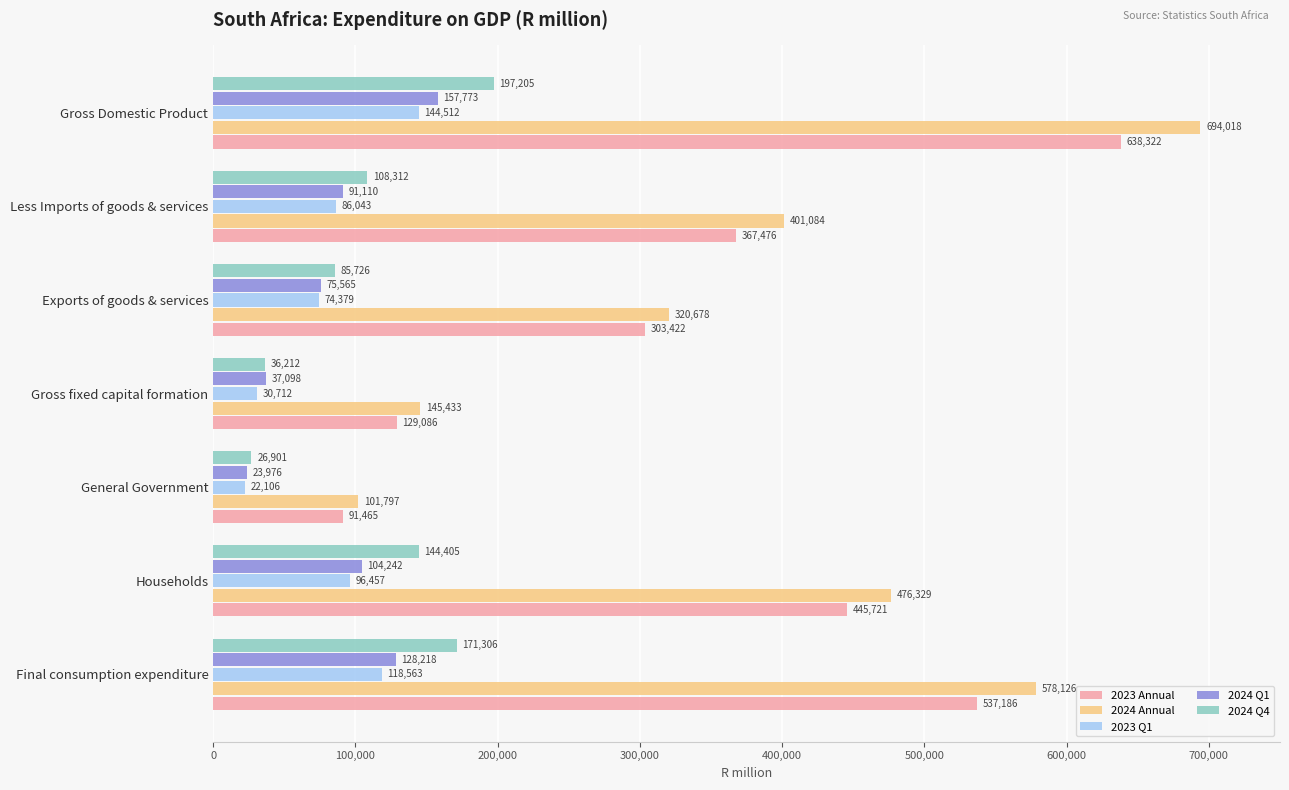

At which category is the sum across all series the highest?

Gross Domestic Product